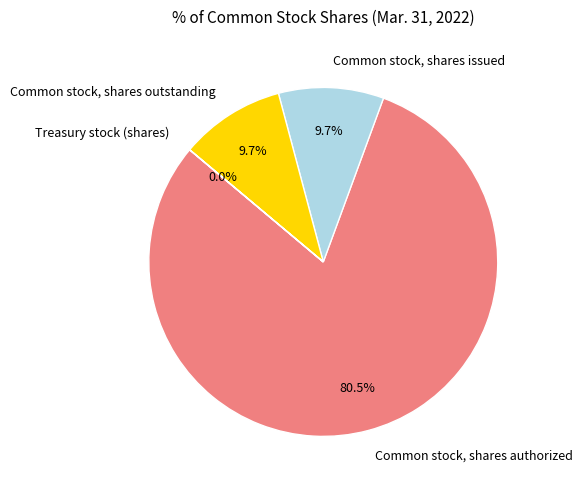

To the nearest percent, what is the average slice percentage?

25%